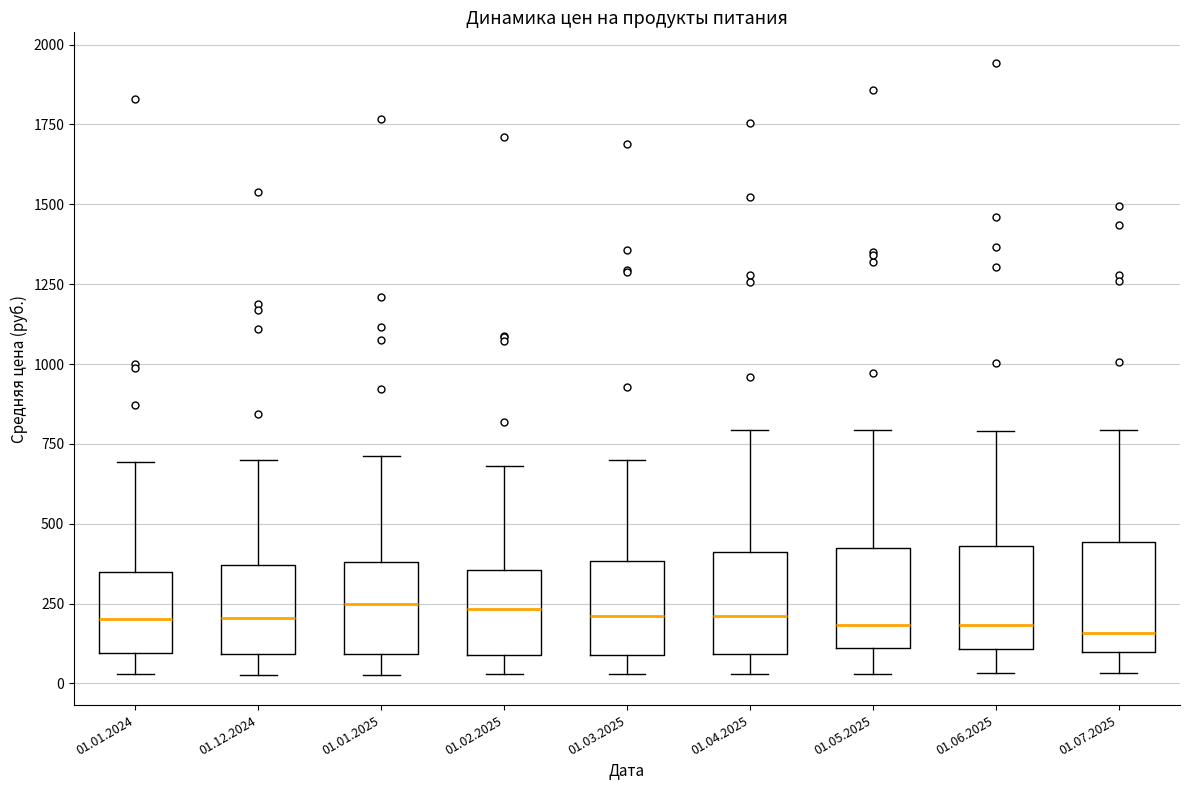

Reading left to right, transcribe this box plot: for each box, give where its median line is, the range the box spans, and where its two whiskers end, as read against the y-axis. The values are not printed on the chart, so give them approximately, as read against the axis.

01.01.2024: median 200, box 100 to 350, whiskers 50 to 700
01.12.2024: median 200, box 100 to 350, whiskers 50 to 700
01.01.2025: median 250, box 100 to 400, whiskers 50 to 700
01.02.2025: median 250, box 100 to 350, whiskers 50 to 700
01.03.2025: median 200, box 100 to 400, whiskers 50 to 700
01.04.2025: median 200, box 100 to 400, whiskers 50 to 800
01.05.2025: median 200, box 100 to 400, whiskers 50 to 800
01.06.2025: median 200, box 100 to 450, whiskers 50 to 800
01.07.2025: median 150, box 100 to 450, whiskers 50 to 800